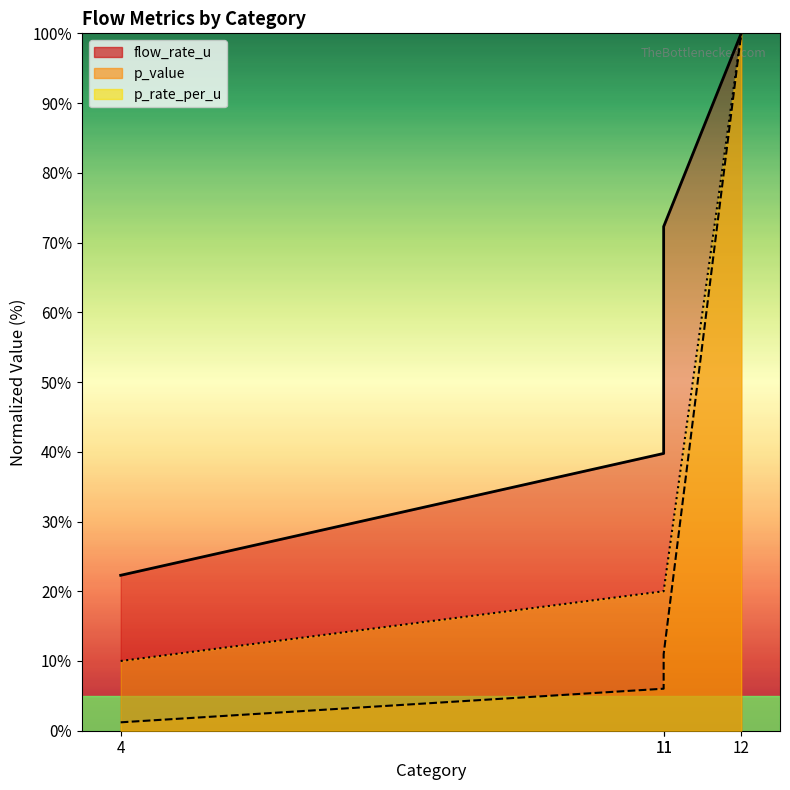

Reading left to right, extract all data points from this chart.

flow_rate_u: 4=22.3	11=39.8	11=72.3	12=100.0
p_value: 4=1.2	11=6.0	11=11.0	12=100.0
p_rate_per_u: 4=10.0	11=20.0	11=20.0	12=100.0